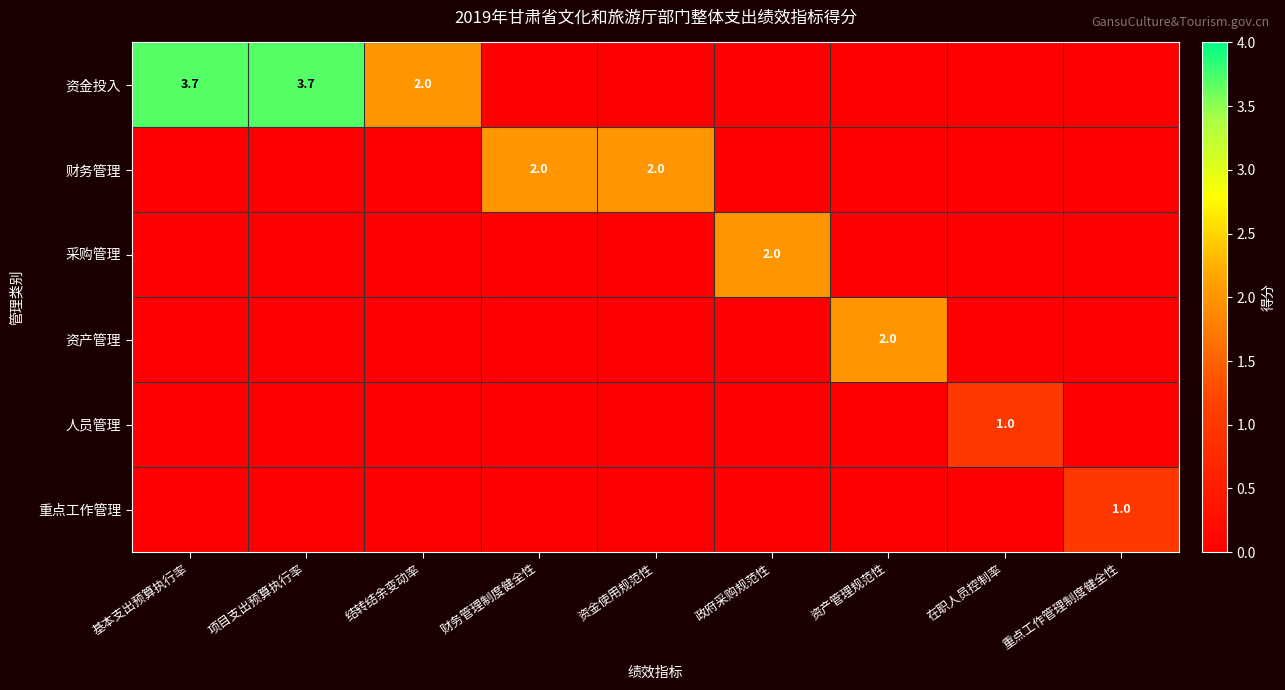

True or false: 财务管理 has a value of 2.6 at 财务管理制度健全性.

False